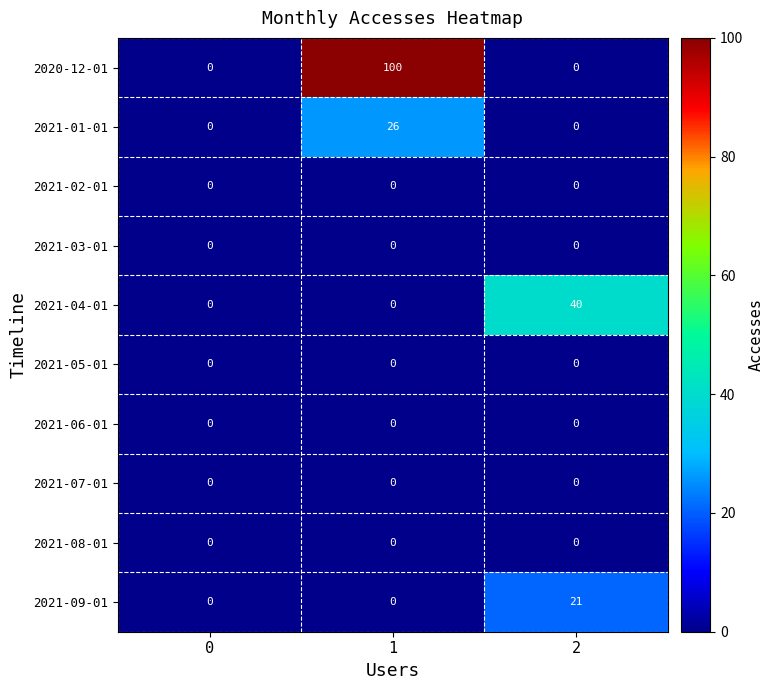

What is the difference between the highest and lowest values at 1?

100